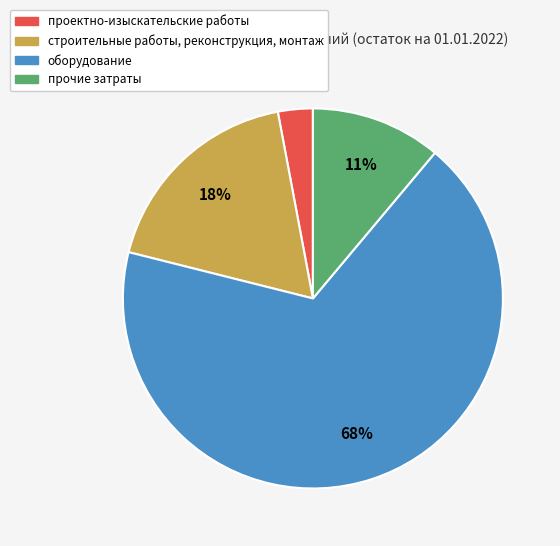

Is the sum of прочие затраты and строительные работы, реконструкция, монтаж greater than half?

No